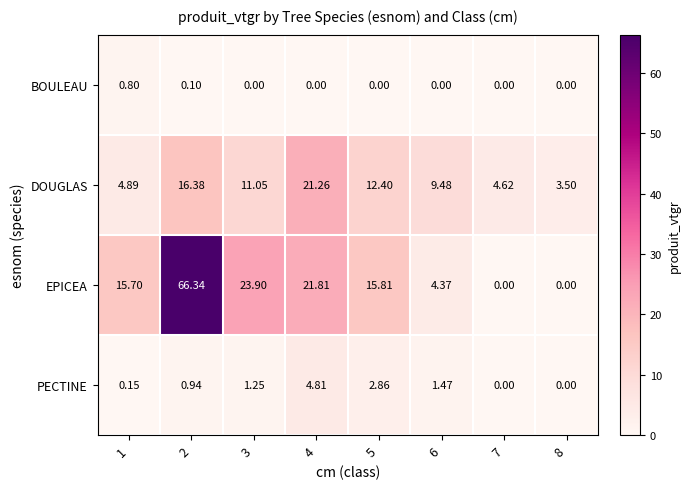

What is the total value across all series at 1?

21.5